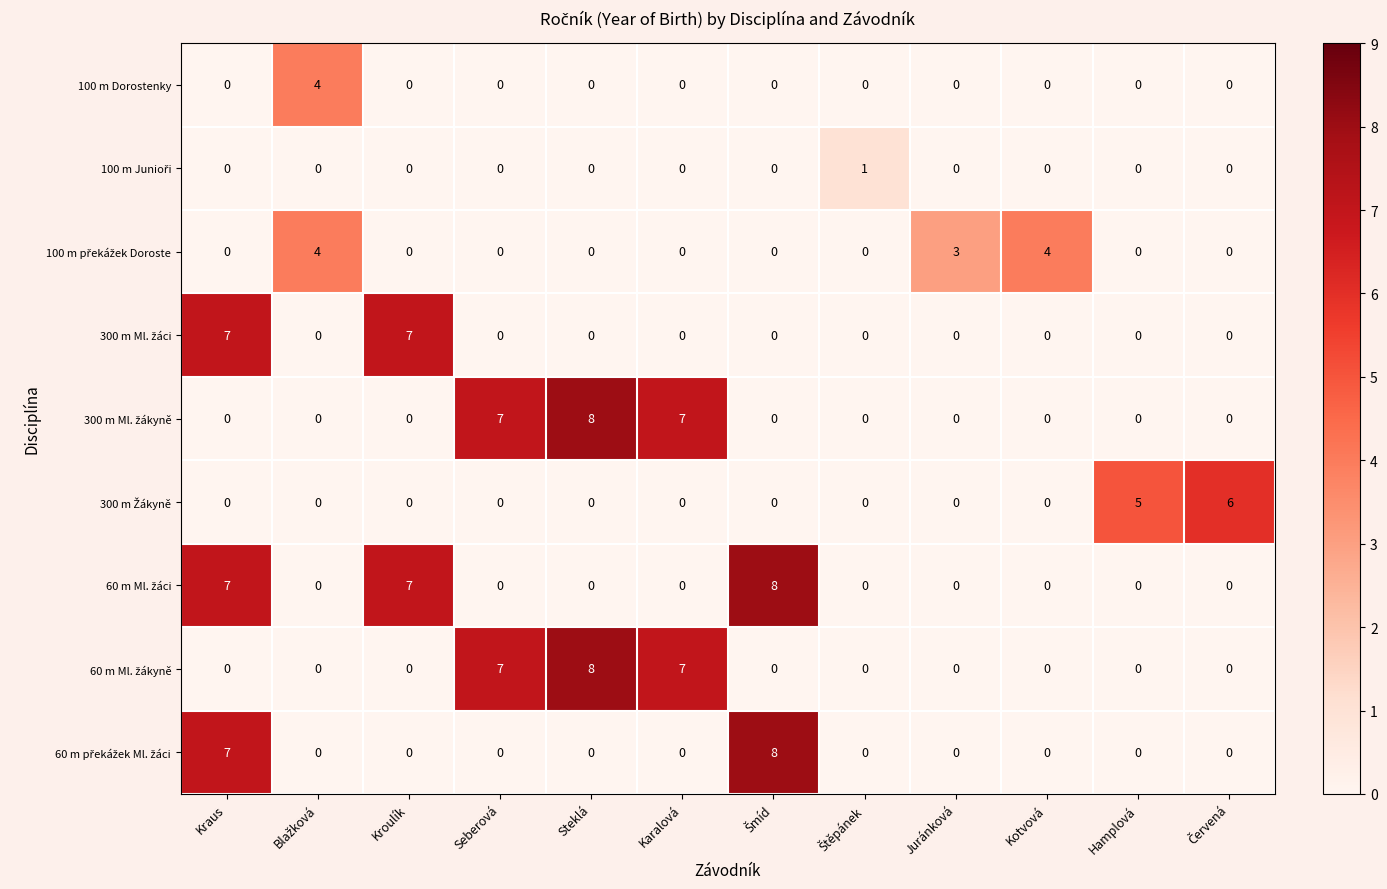

At how many categories does at least one series exceed 2?

11